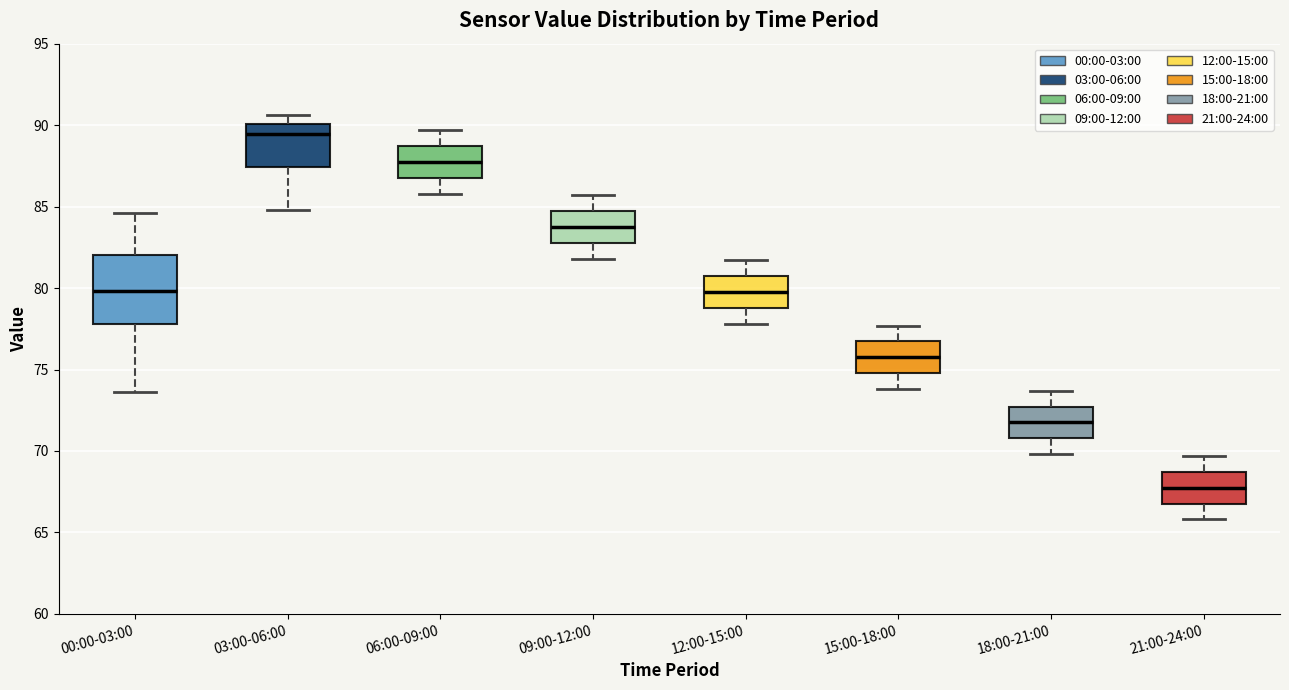

Which box has the highest median line?

03:00-06:00